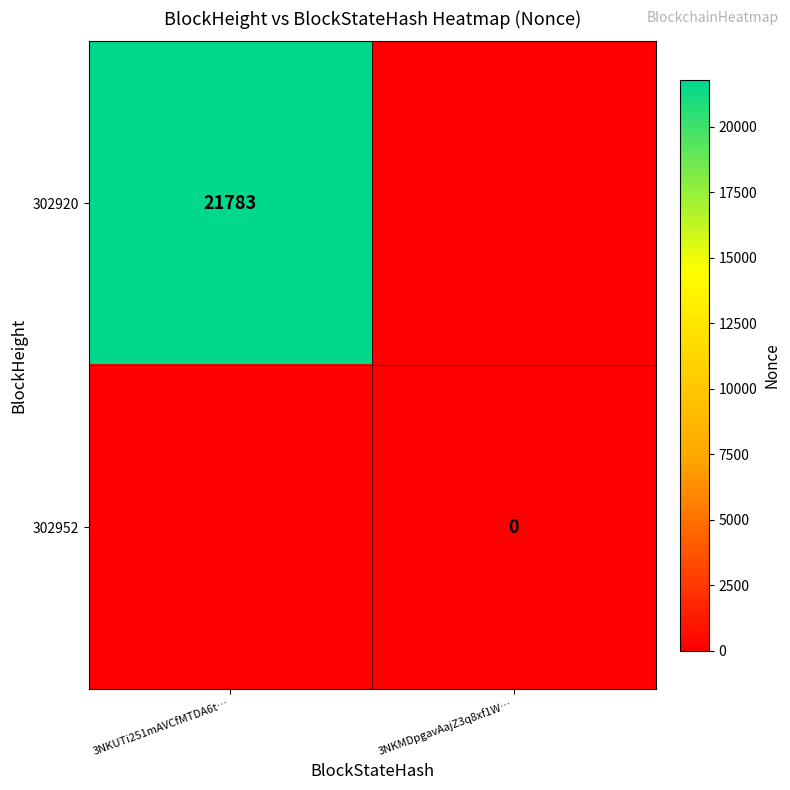

The 302920 series shows 13494 at 3NKUTi251mAVCfMTDA6t…. True or false?

False